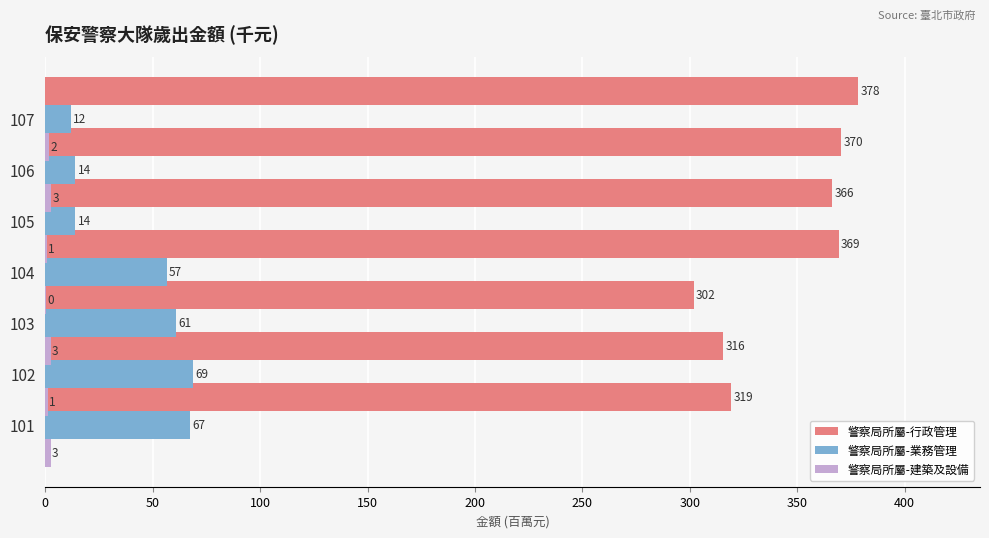

What is the minimum value for 警察局所屬-建築及設備?

0.3